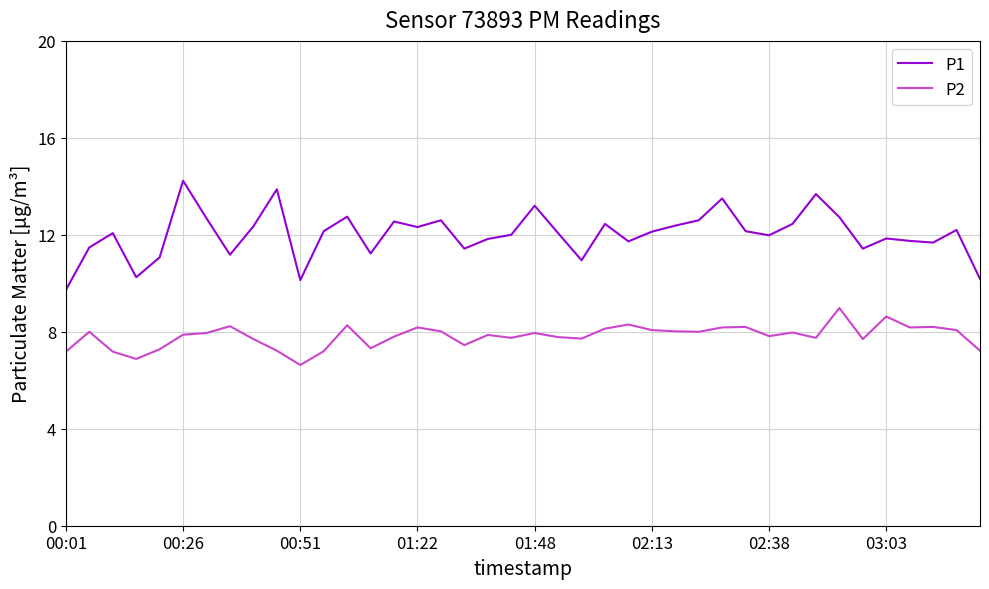

List the series in order of their overall mean, lowest first.

P2, P1